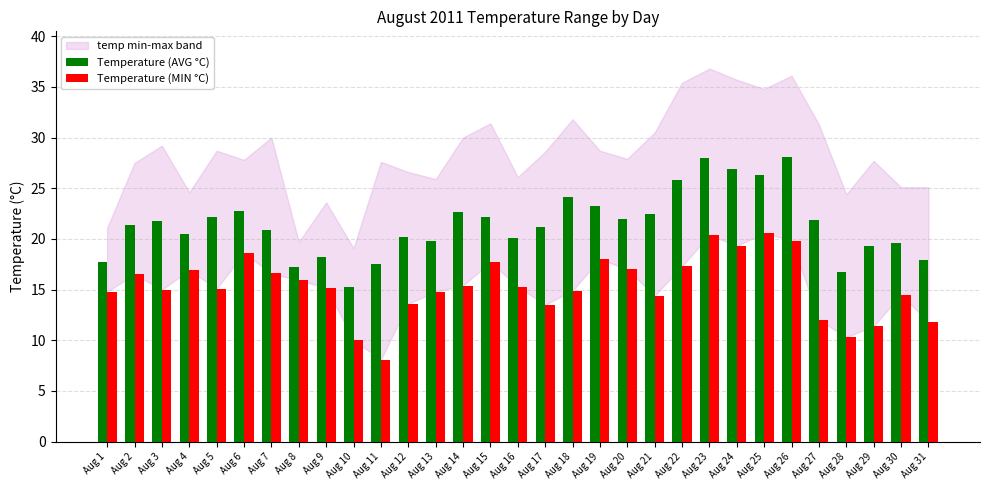

Where does the Temperature (AVG °C) series first go above 21?

Aug 2